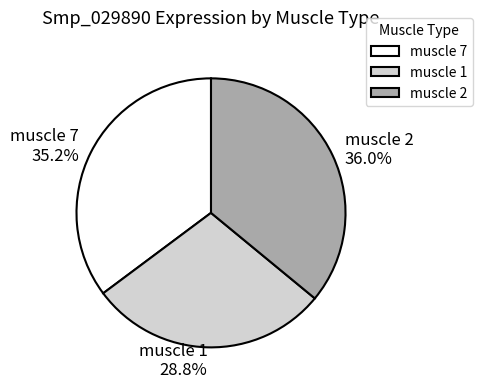

Is there a majority slice in this chart?

No